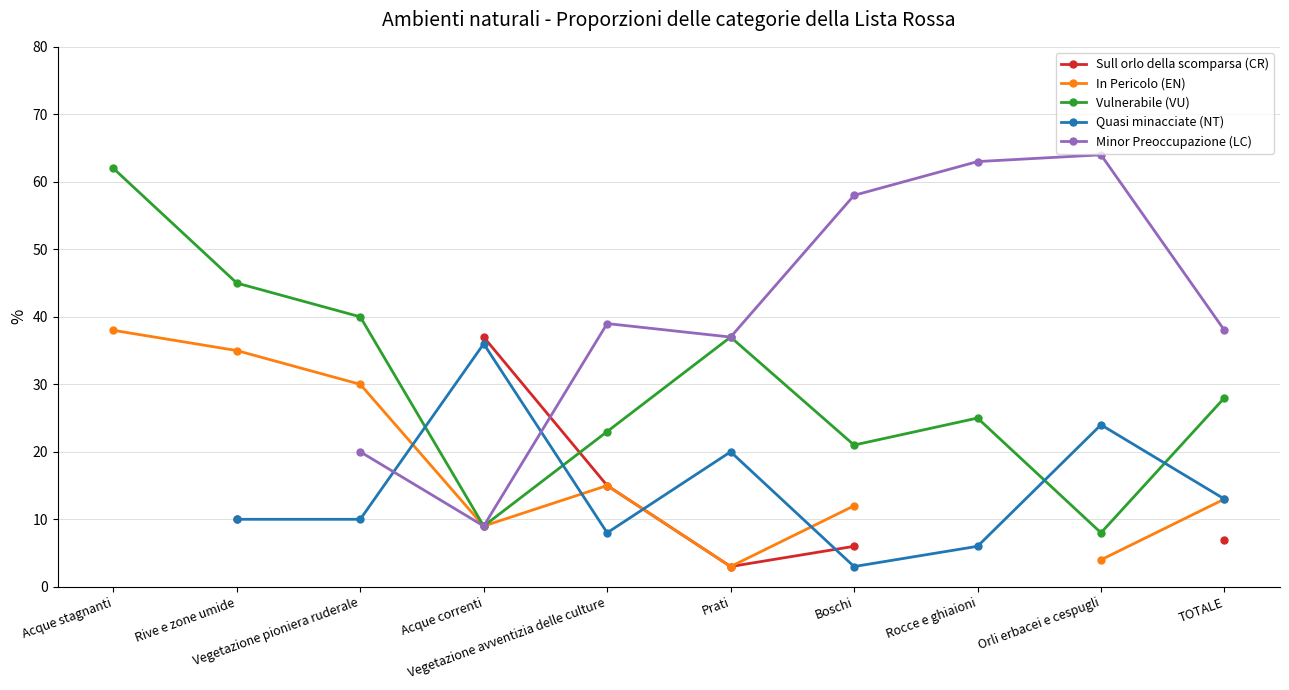

How many interior local valleys does the Vulnerabile (VU) series have?

3